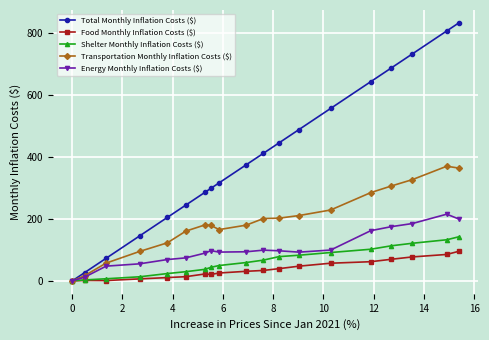

Which series has the widest spread of values?

Total Monthly Inflation Costs ($)